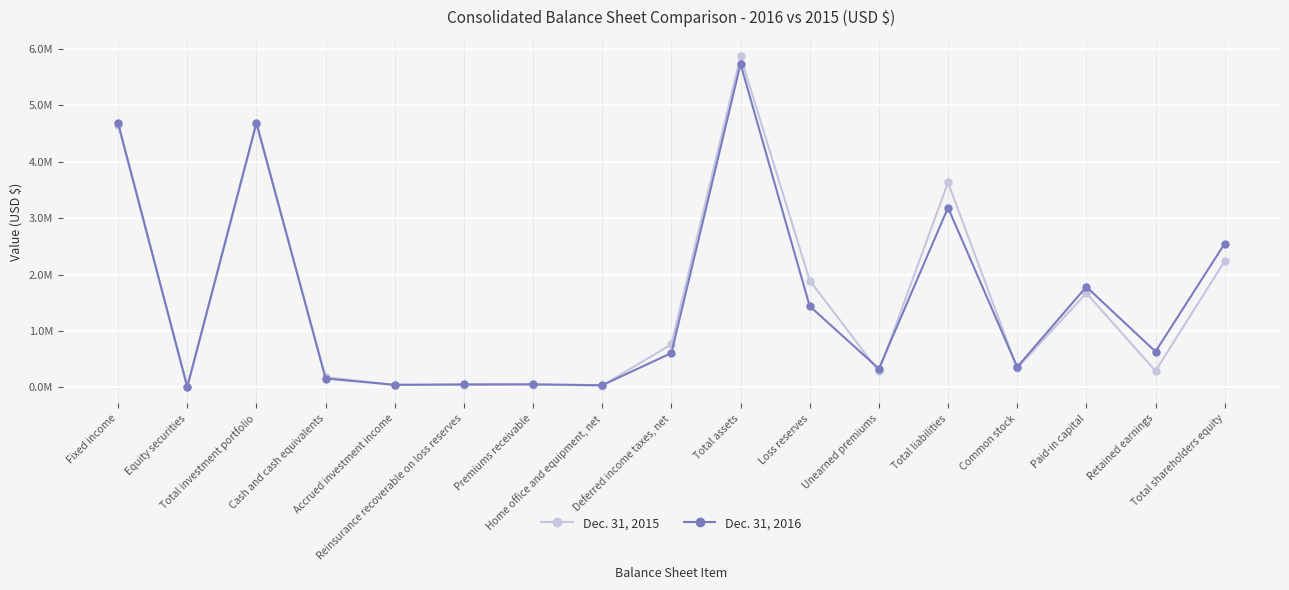

Reading left to right, what are all the values shown in this chart?

Dec. 31, 2015: 4657561	5645	4663206	181120	40224	44487	48469	30095	762080	5868343	1893402	279973	3632203	340097	1670238	290047	2236140
Dec. 31, 2016: 4685222	7128	4692350	155410	44073	50493	52392	36088	607655	5734529	1438813	329737	3185687	359400	1782337	632564	2548842